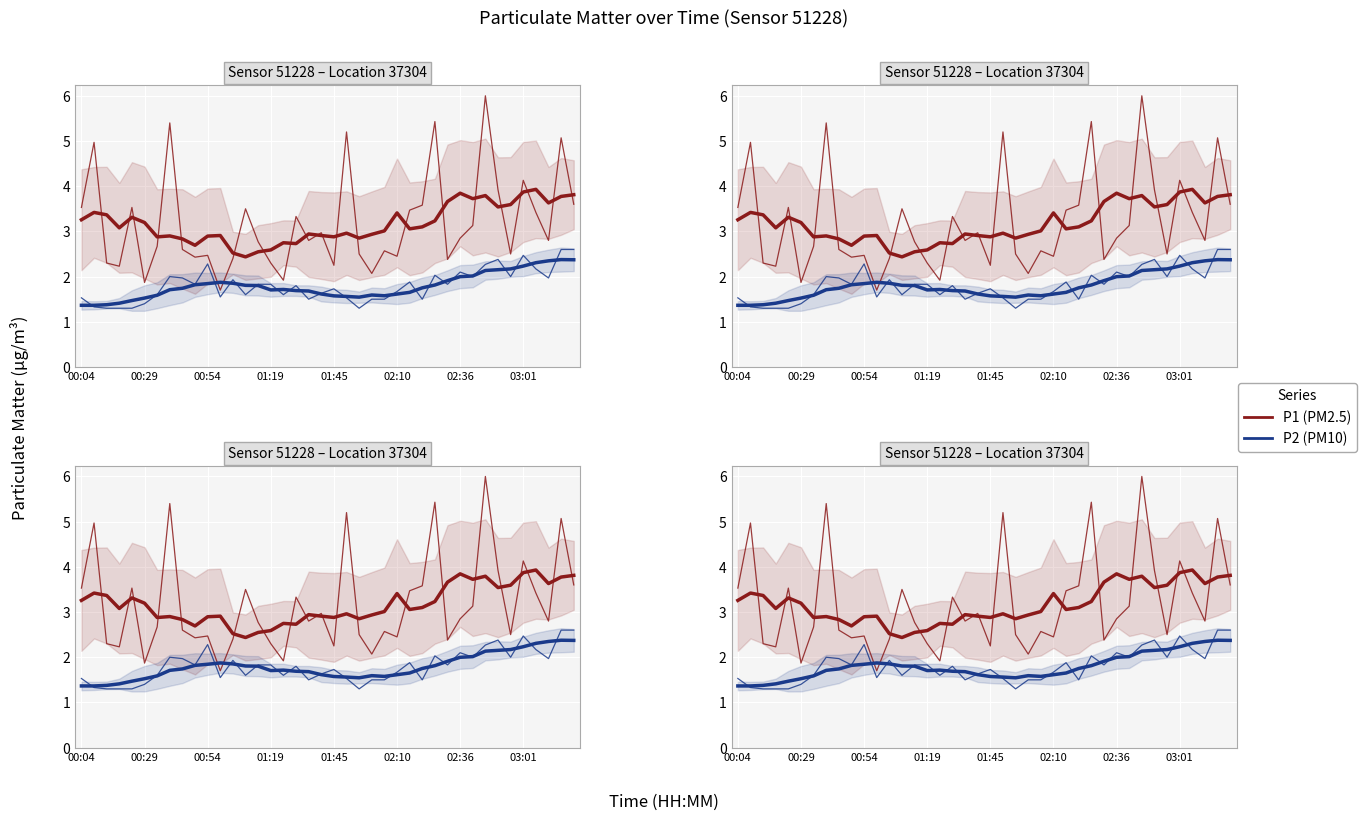

After their last crossing, which series has the higher values: P2 (PM10) or P2 trend?

P2 (PM10)